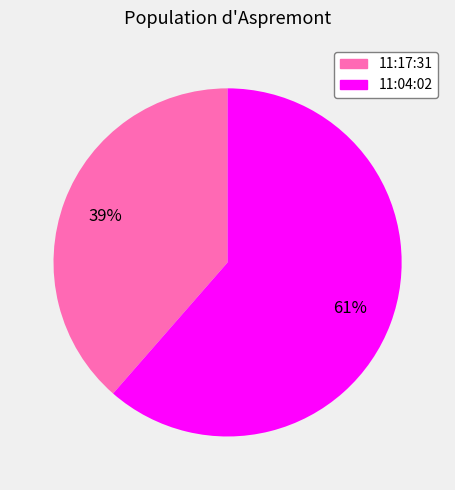

To the nearest percent, what percentage of the pie is 11:17:31?

39%